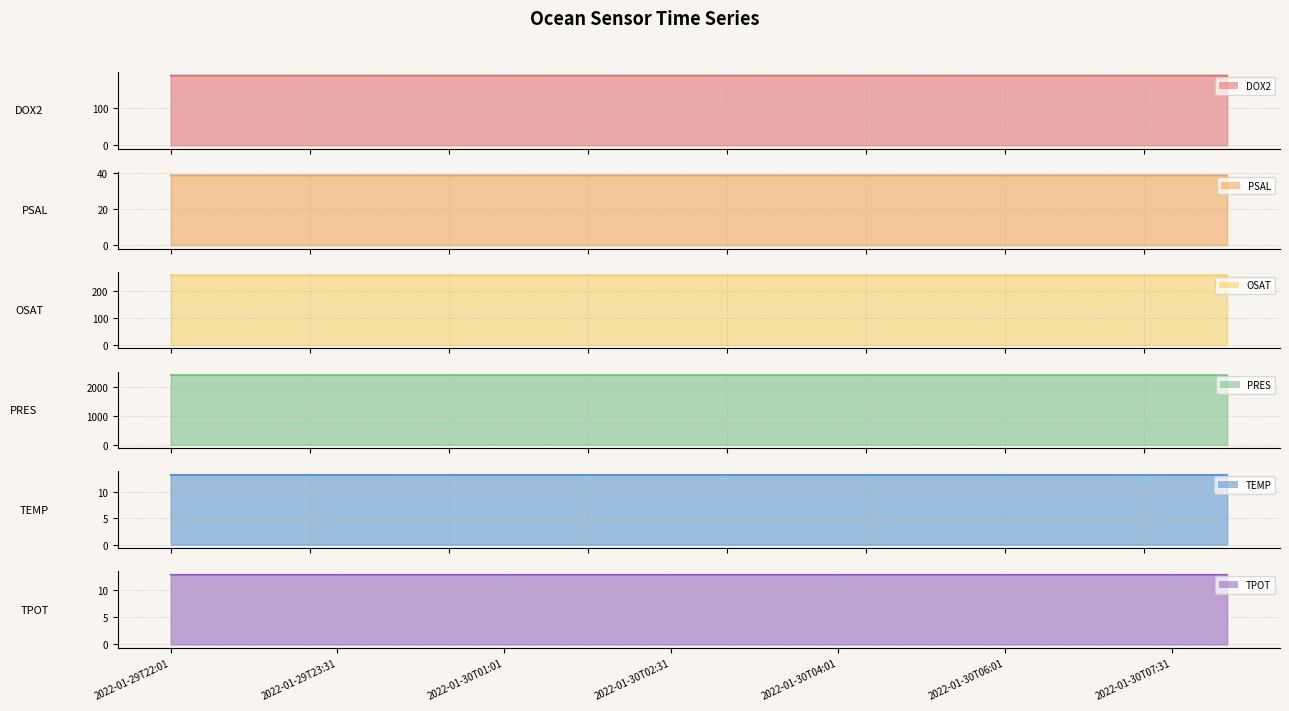

Between 2022-01-30T04:31 and 2022-01-29T22:01, which is larger?

2022-01-29T22:01